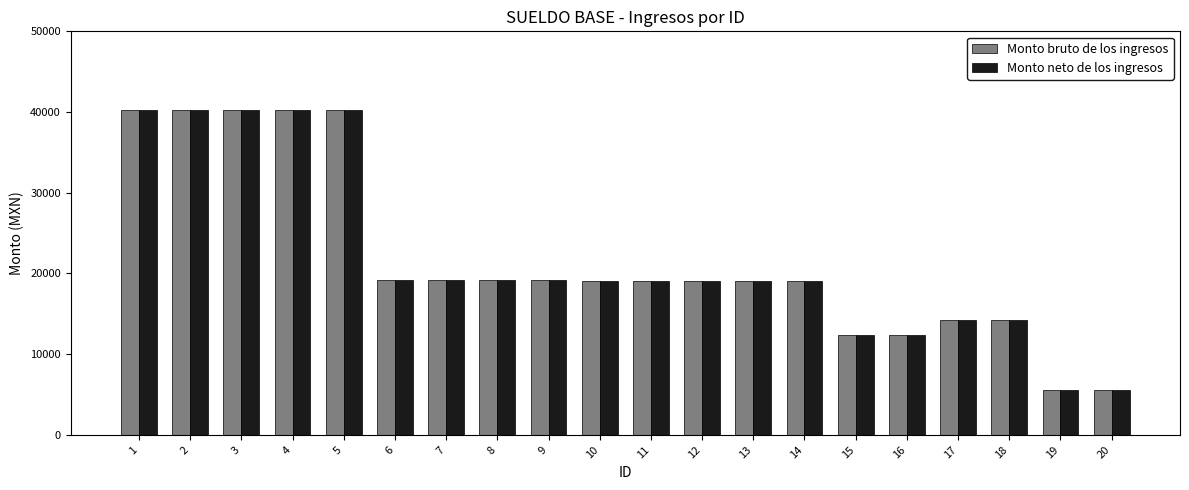

What is the value of the Monto bruto de los ingresos bar at the 12th from the left?

19019.4